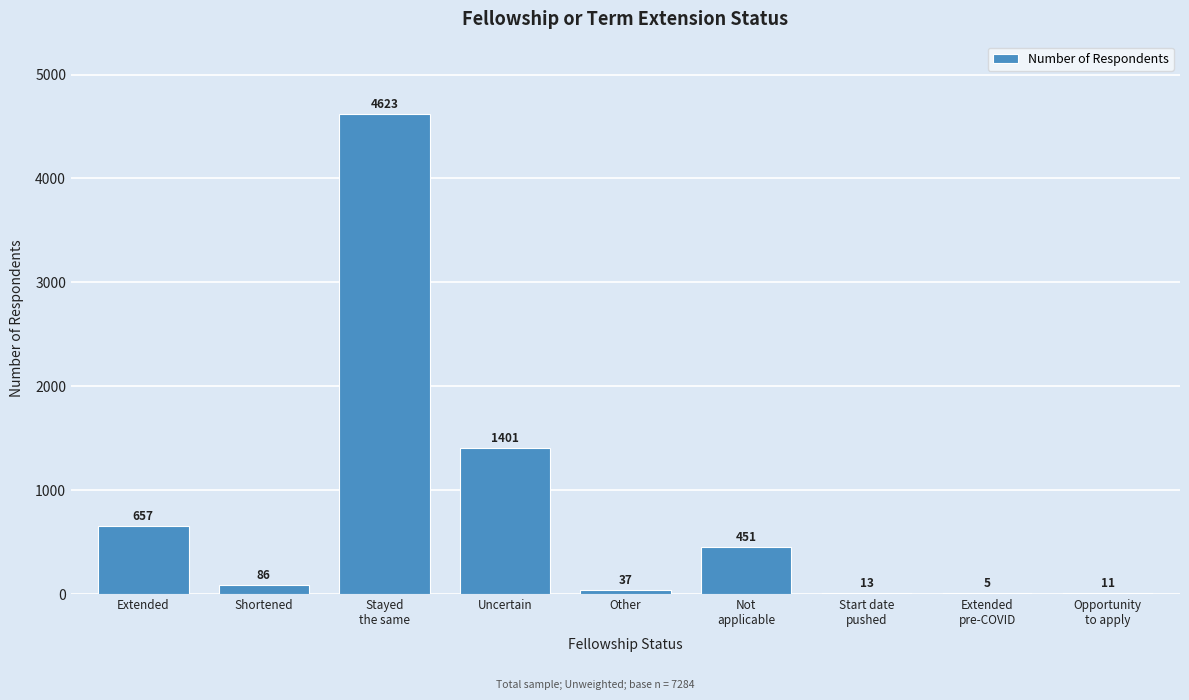

Where does the data first go above 86?

Extended